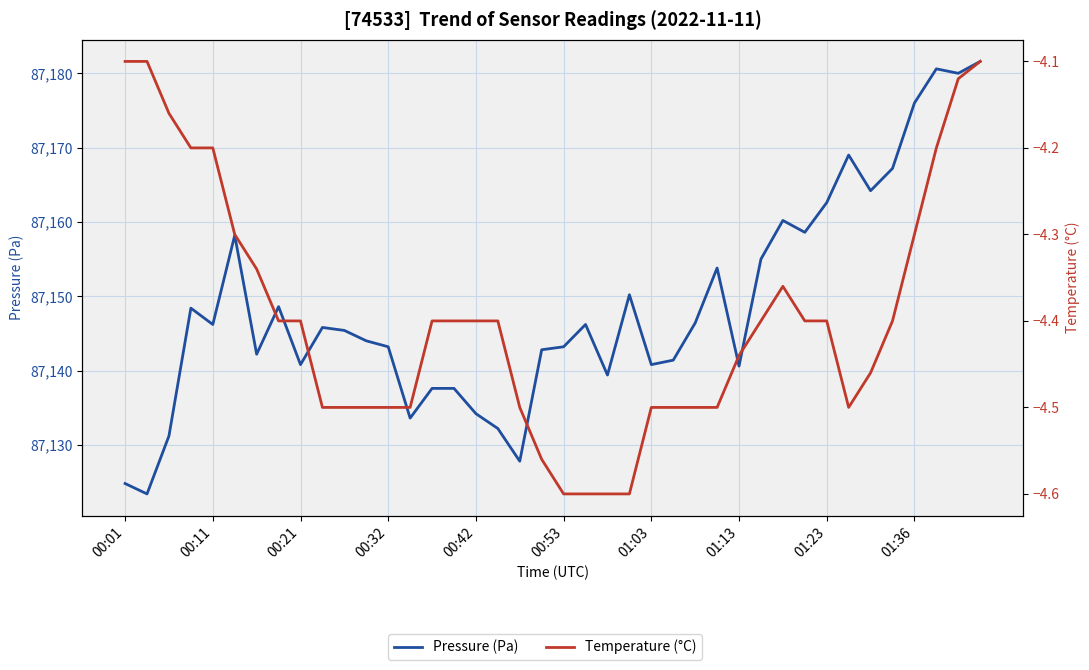

True or false: Pressure (Pa) and Temperature (°C) intersect in this chart.

False